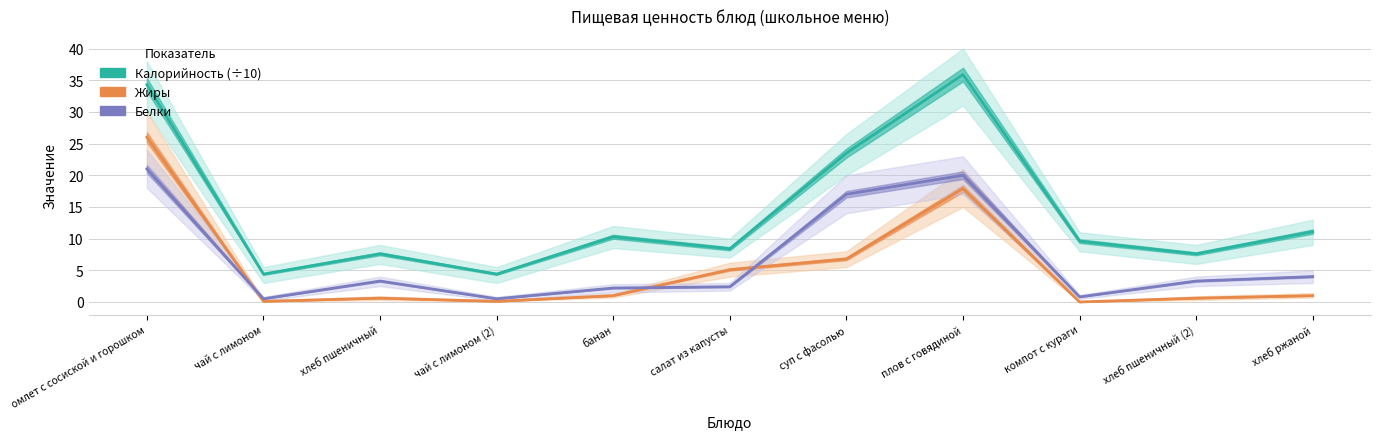

At which label is Калорийность (÷10) closest to 20?

суп с фасолью